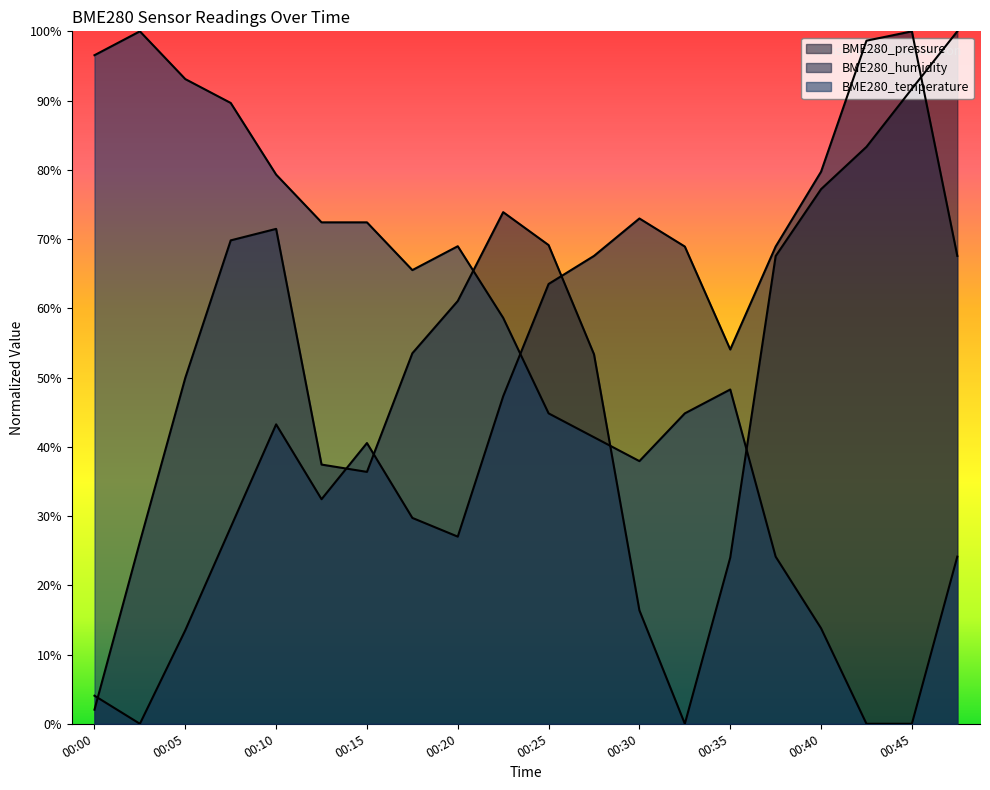

What is the difference between the highest and lowest values at 00:42?

1.0